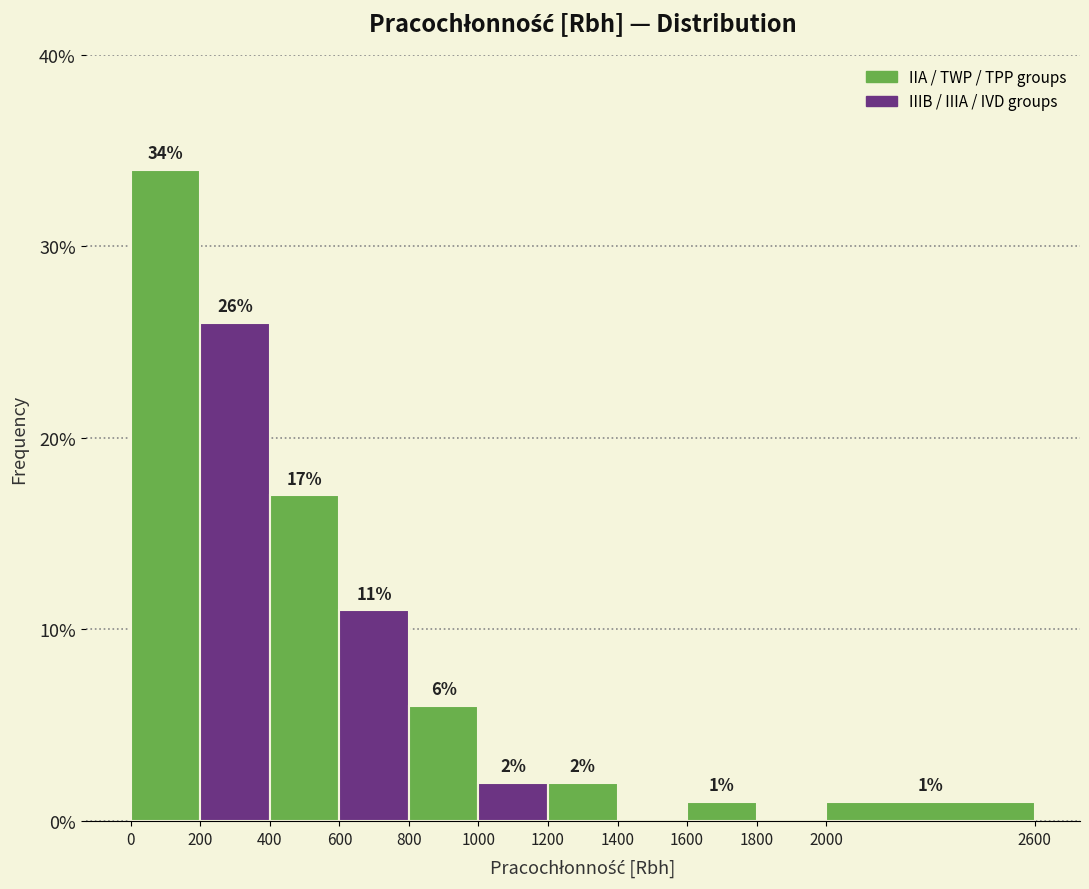

Which range on the x-axis has the tallest bar?

0 to 200